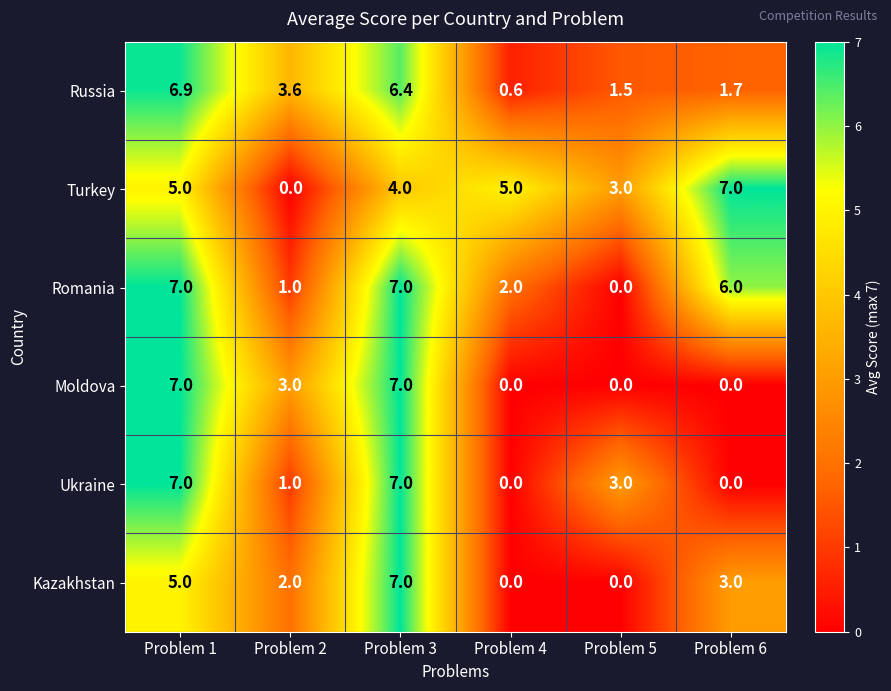

How many values in the Russia series are below 3?

3